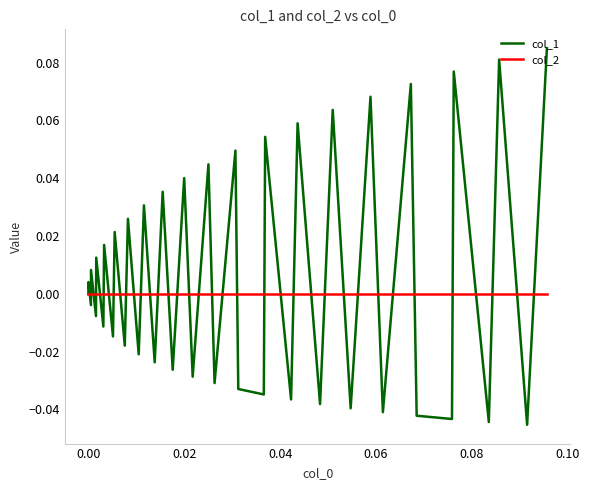

Which series ends up on top after the final intersection of col_1 and col_2?

col_1